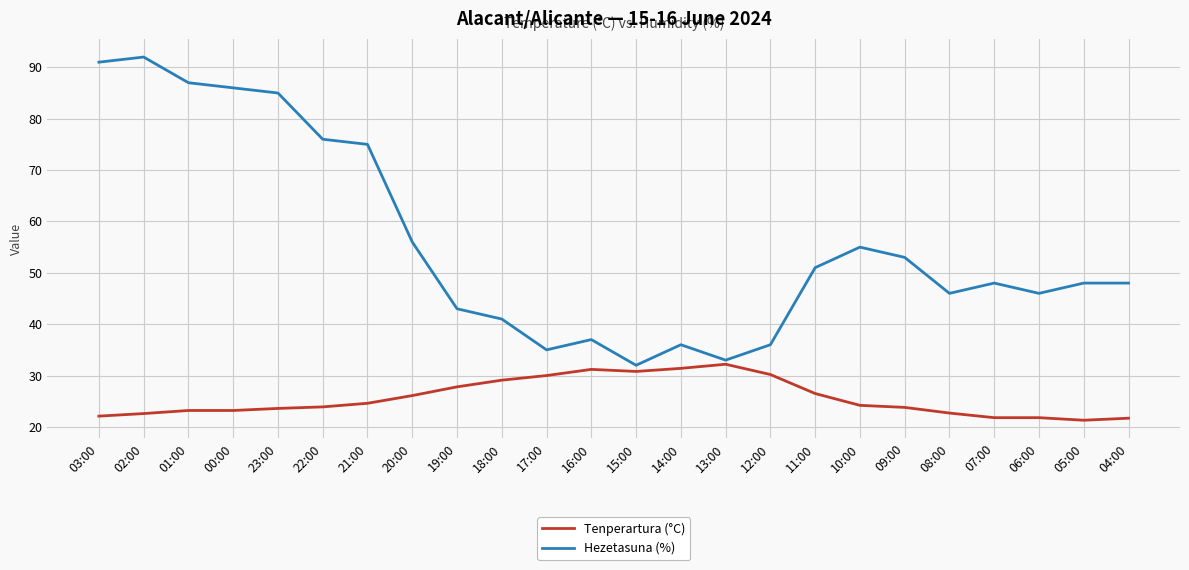

Where does the Hezetasuna (%) series first go above 48?

03:00